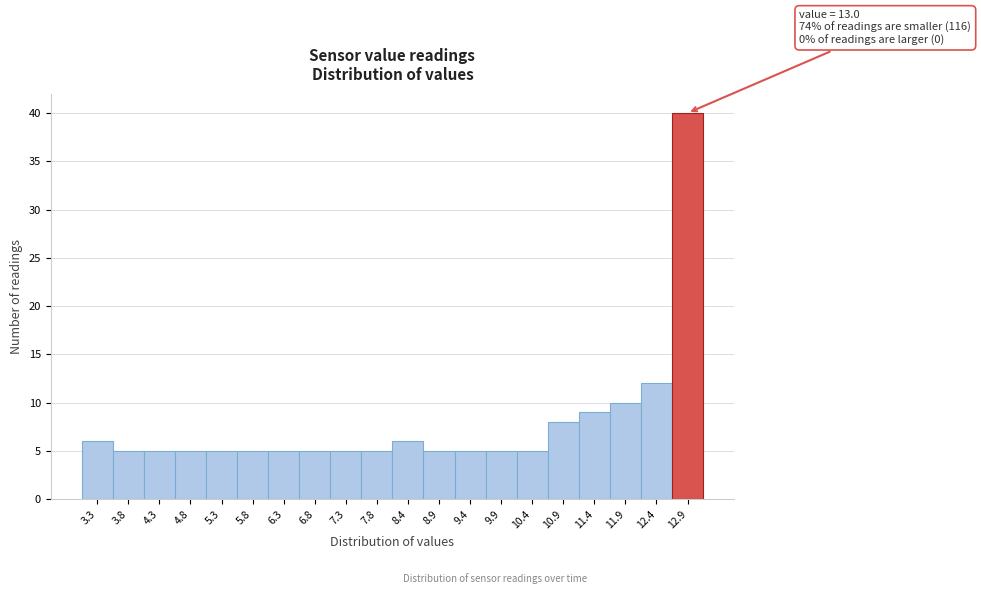

Which range on the x-axis has the tallest bar?

12.69 to 13.20